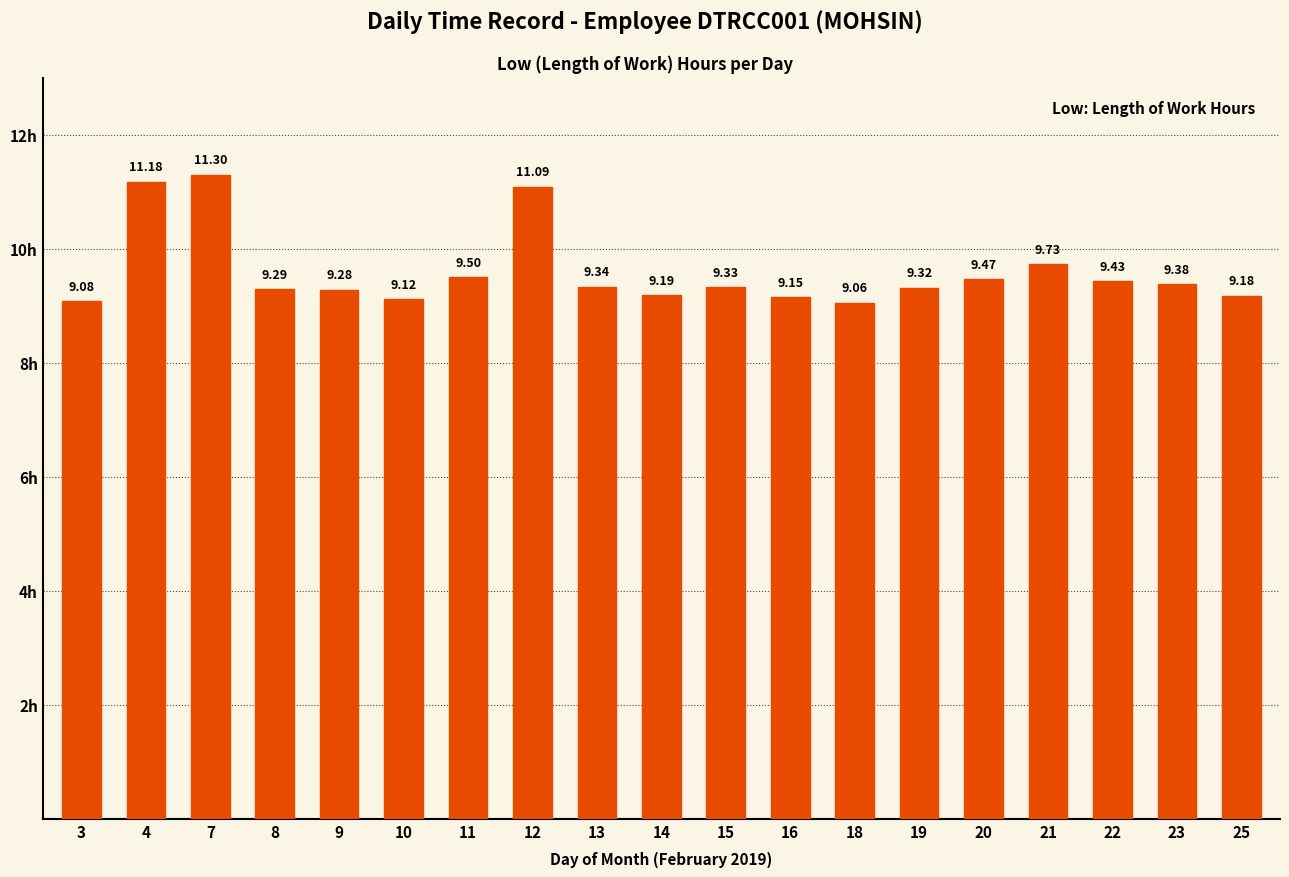

What is the sum of the values at 23 and 13?

18.7